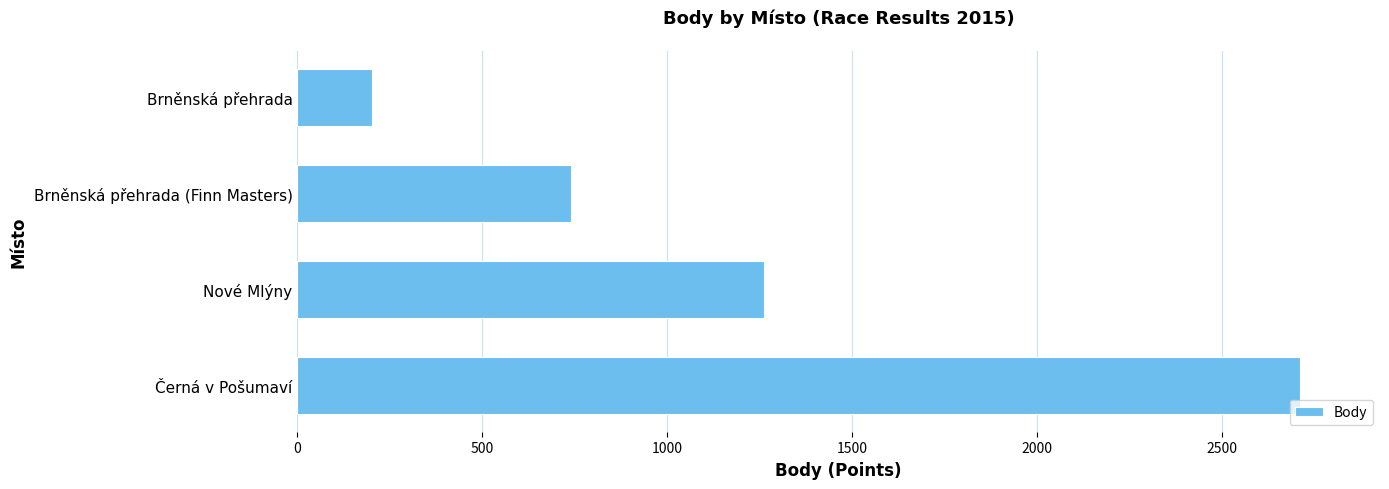

What is the change in value from Černá v Pošumaví to Nové Mlýny?

-1450